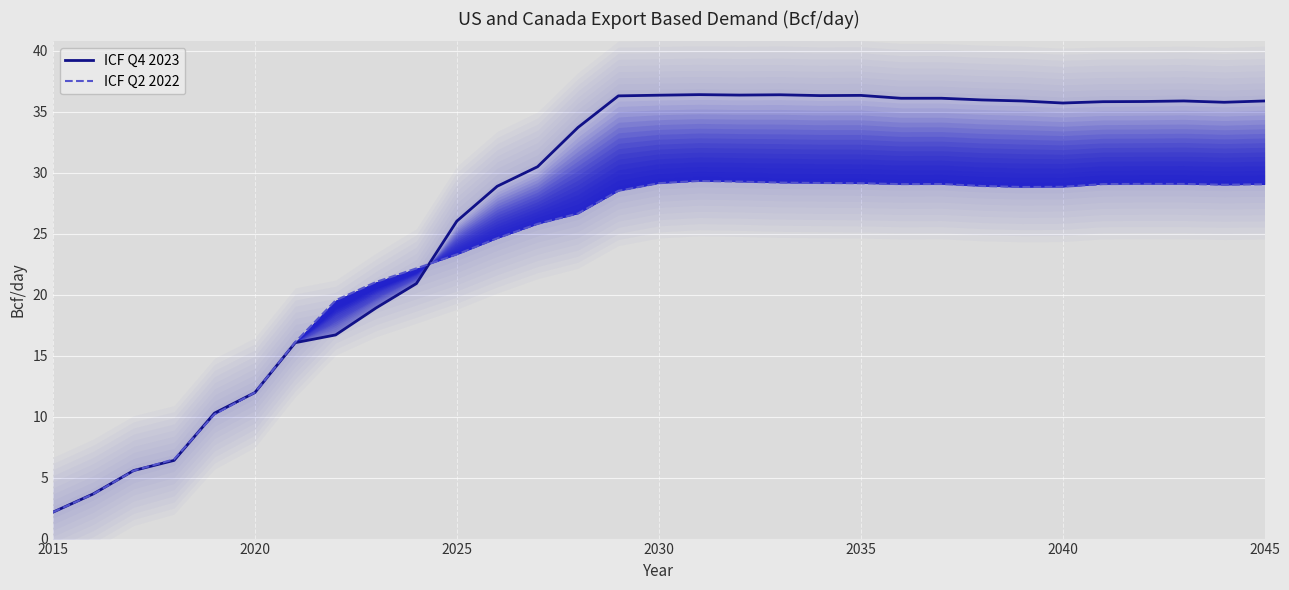

What is the minimum value shown in the chart?

2.2